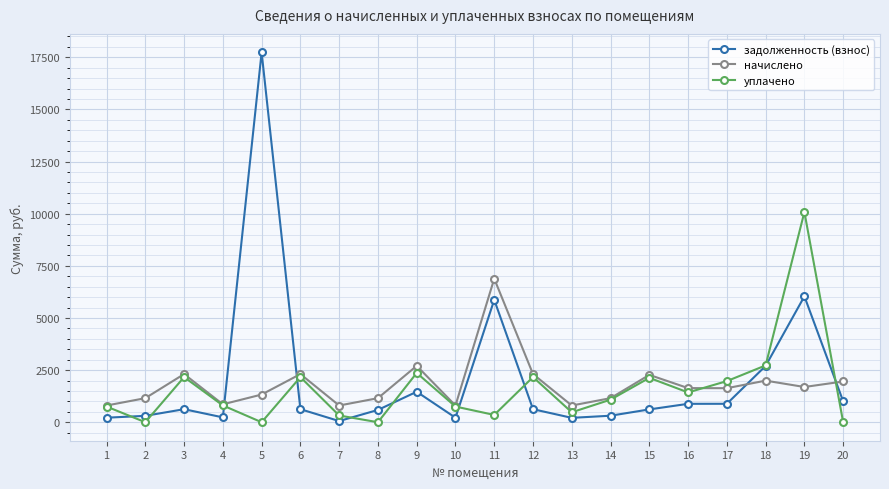

What value does the задолженность (взнос) series have at 13?

210.0